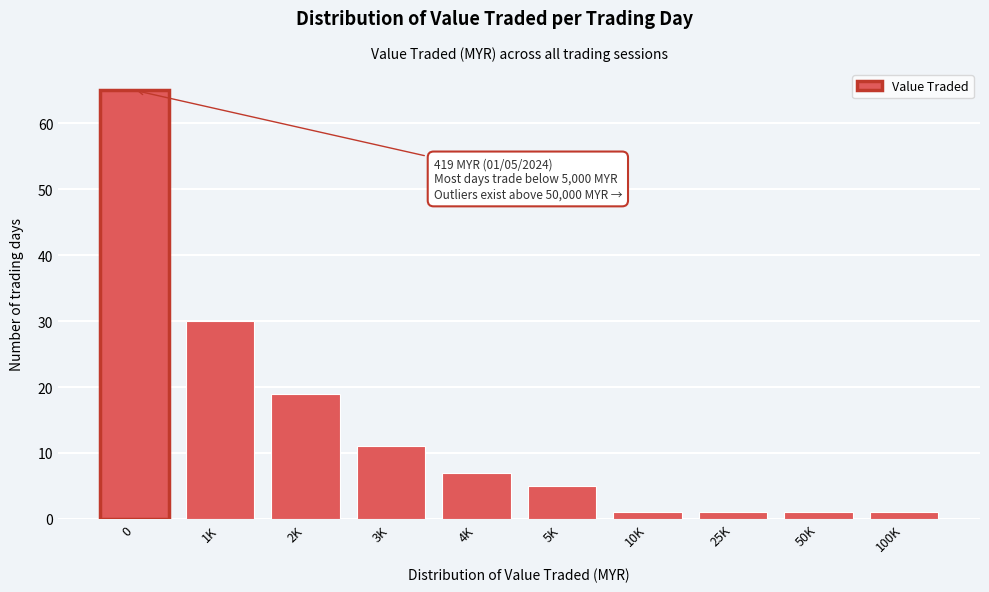

Reading left to right, what are all the values shown in this chart?

65	30	19	11	7	5	1	1	1	1